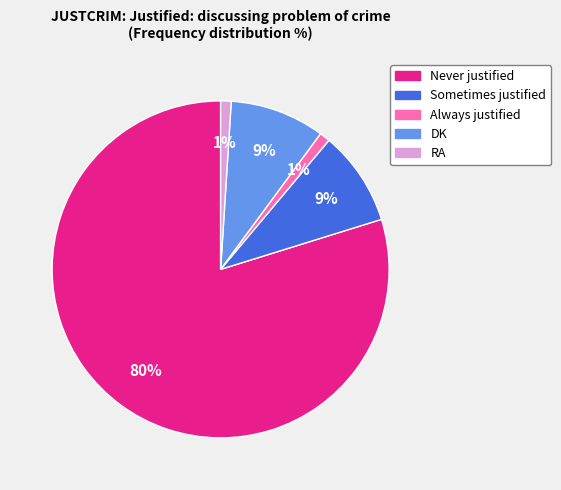

What percentage is the Never justified slice, to the nearest percent?

80%